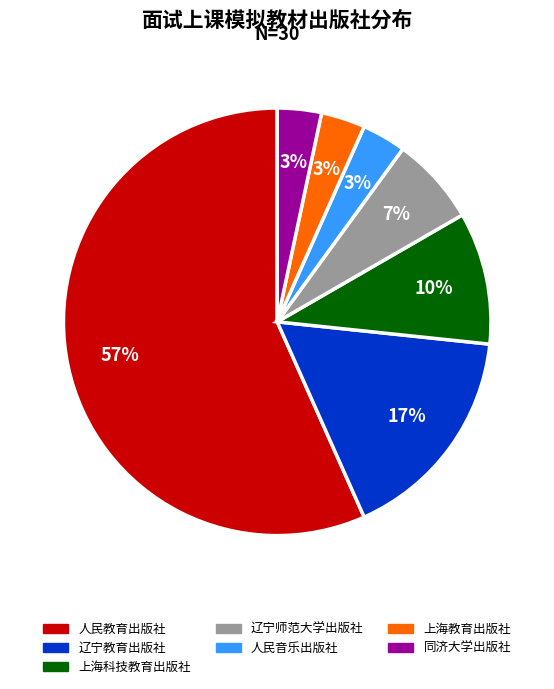

To the nearest percent, what is the difference between the 辽宁教育出版社 and 人民教育出版社 slice percentages?

40%